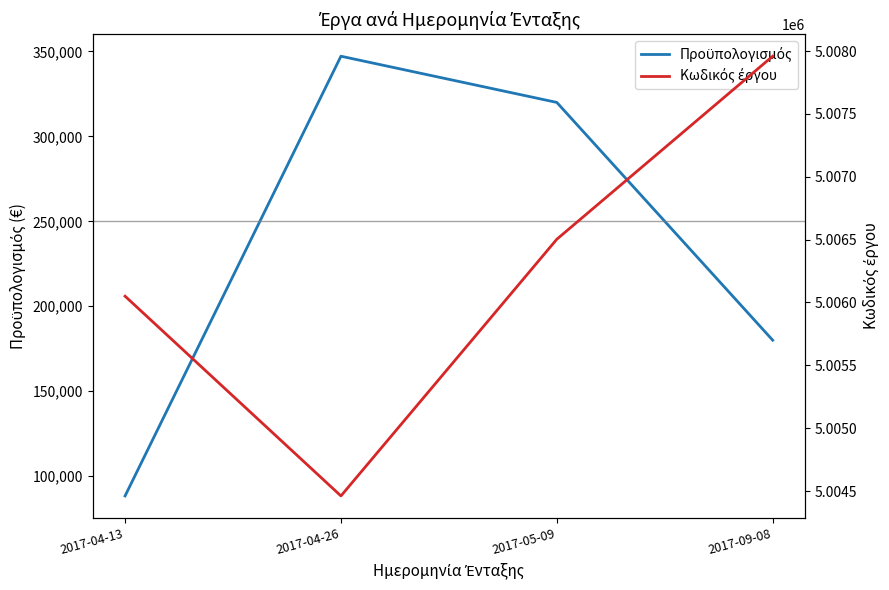

What are all the series names shown in the legend?

Προϋπολογισμός, Κωδικός έργου